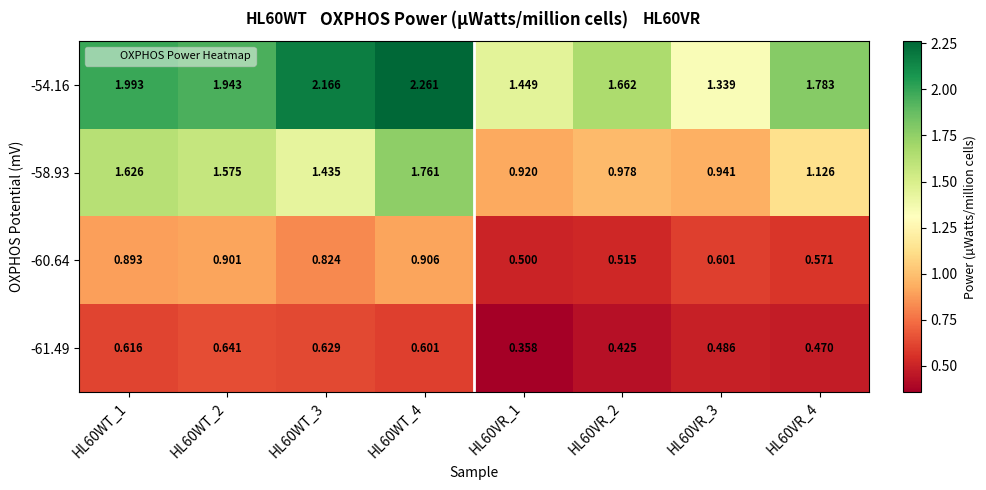

Is the value of -54.16 at HL60WT_3 greater than the value of -61.49 at HL60VR_2?

Yes